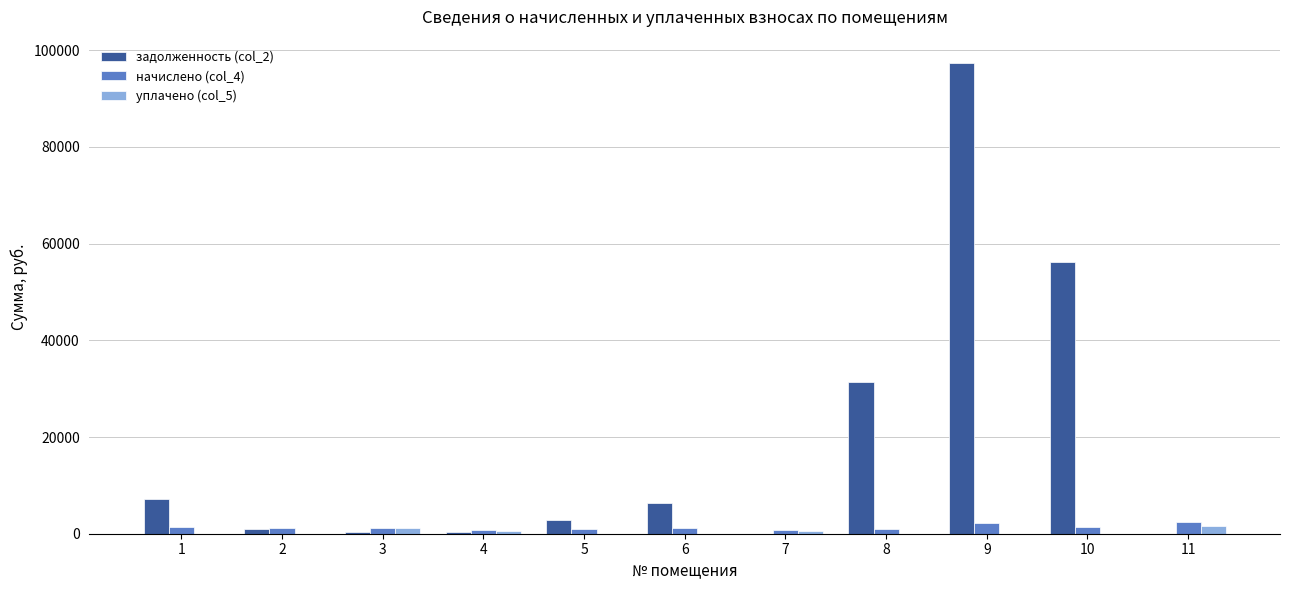

True or false: уплачено (col_5) has a value of 0.0 at 10.

True